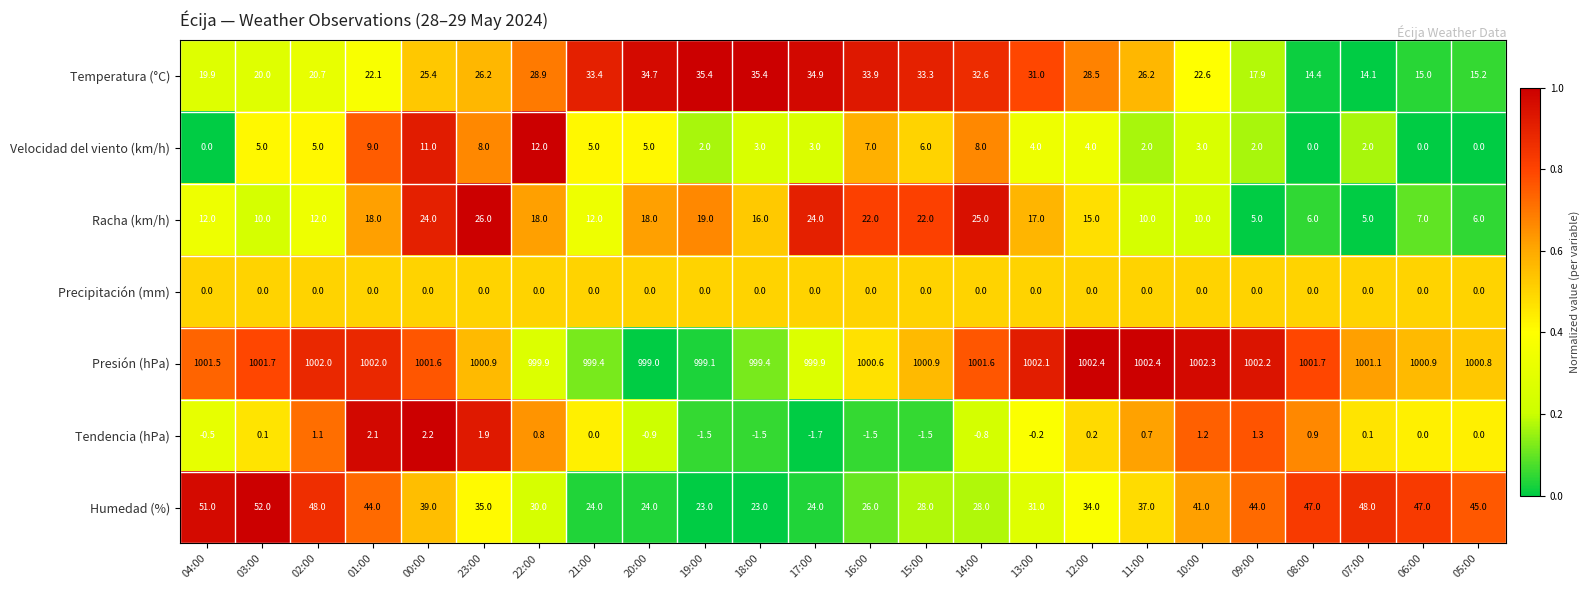

Is the value of Racha (km/h) at 11:00 greater than the value of Velocidad del viento (km/h) at 00:00?

No